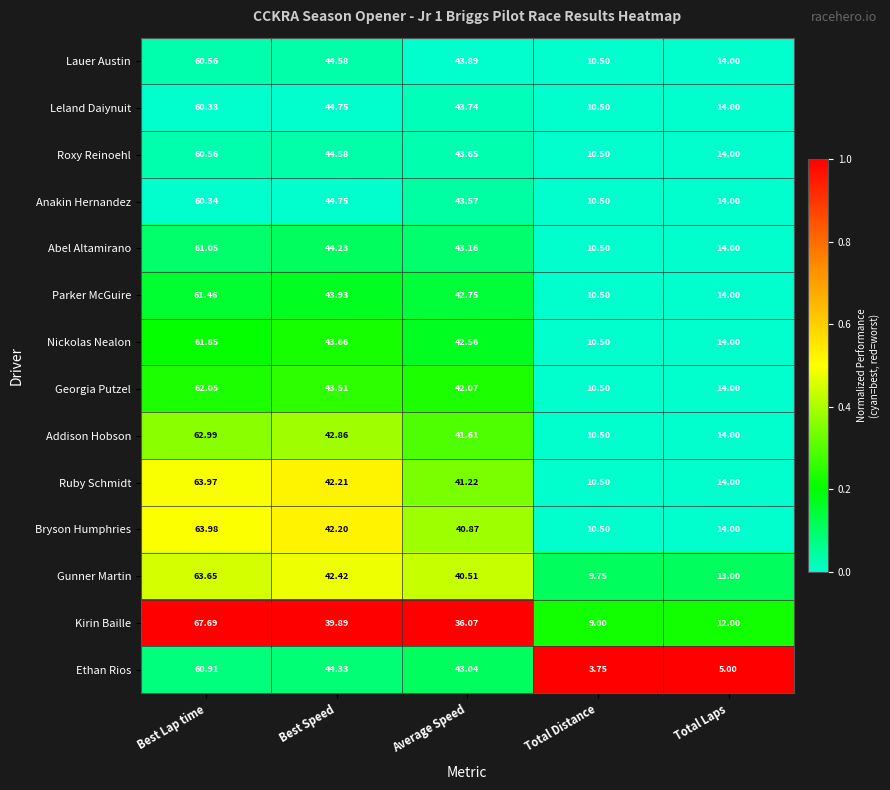

Which series has the largest total across all categories?

Lauer Austin